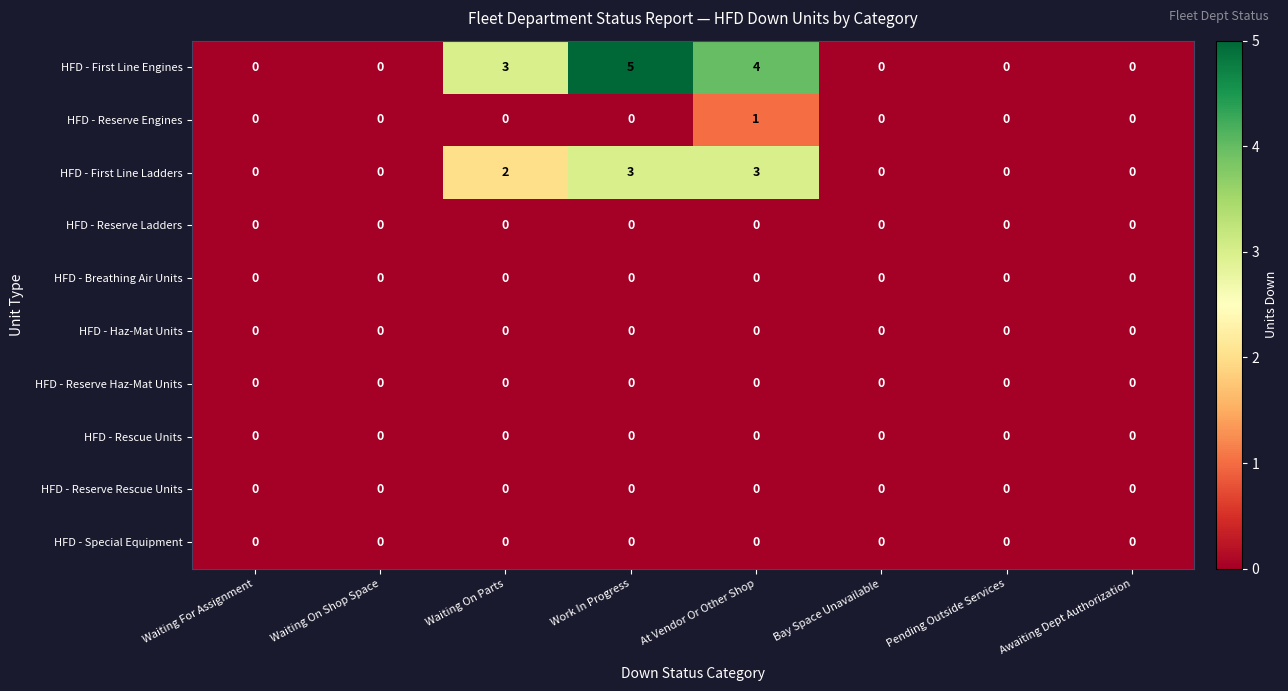

Which series has the largest total across all categories?

HFD - First Line Engines